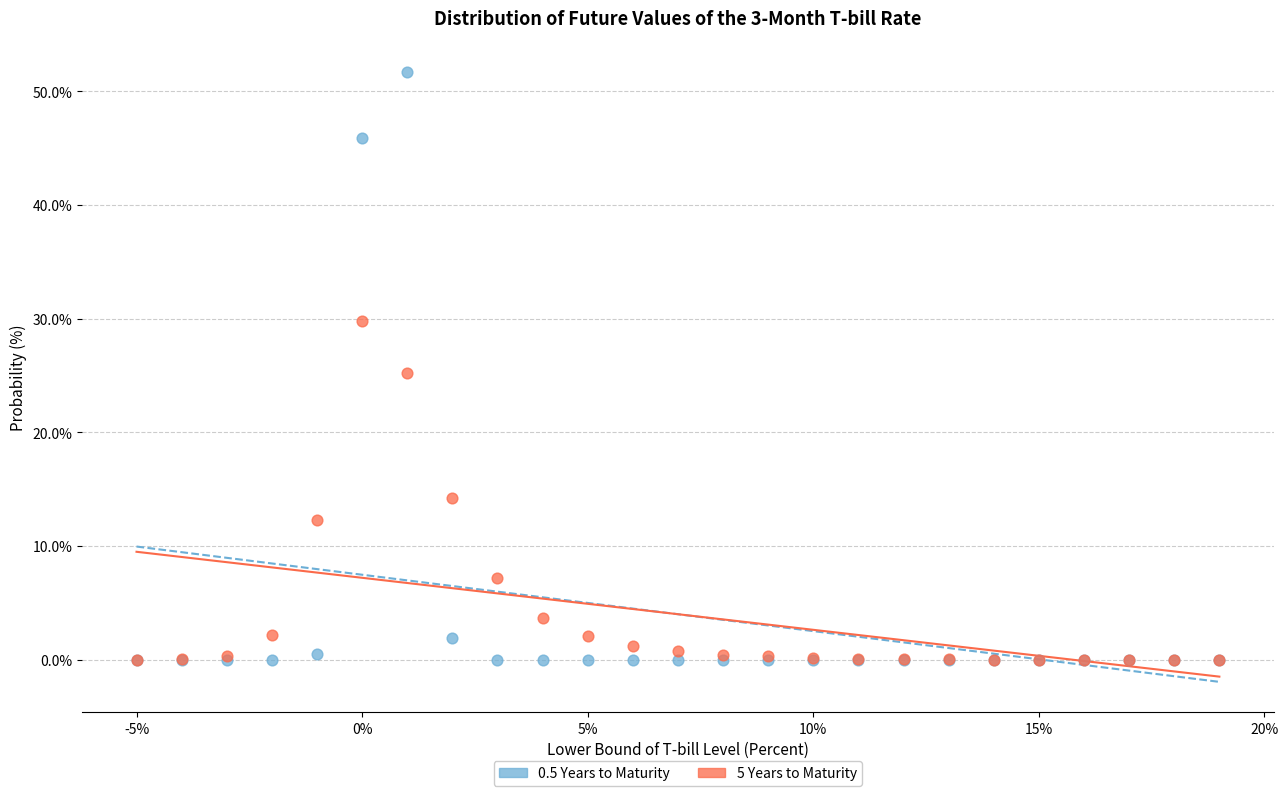

What are all the series names shown in the legend?

0.5 Years to Maturity, 5 Years to Maturity